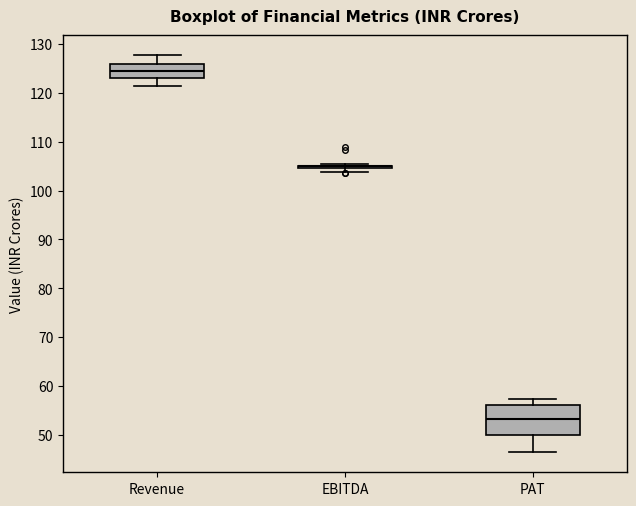

Which box is the tallest, from its lower edge to its upper edge?

PAT